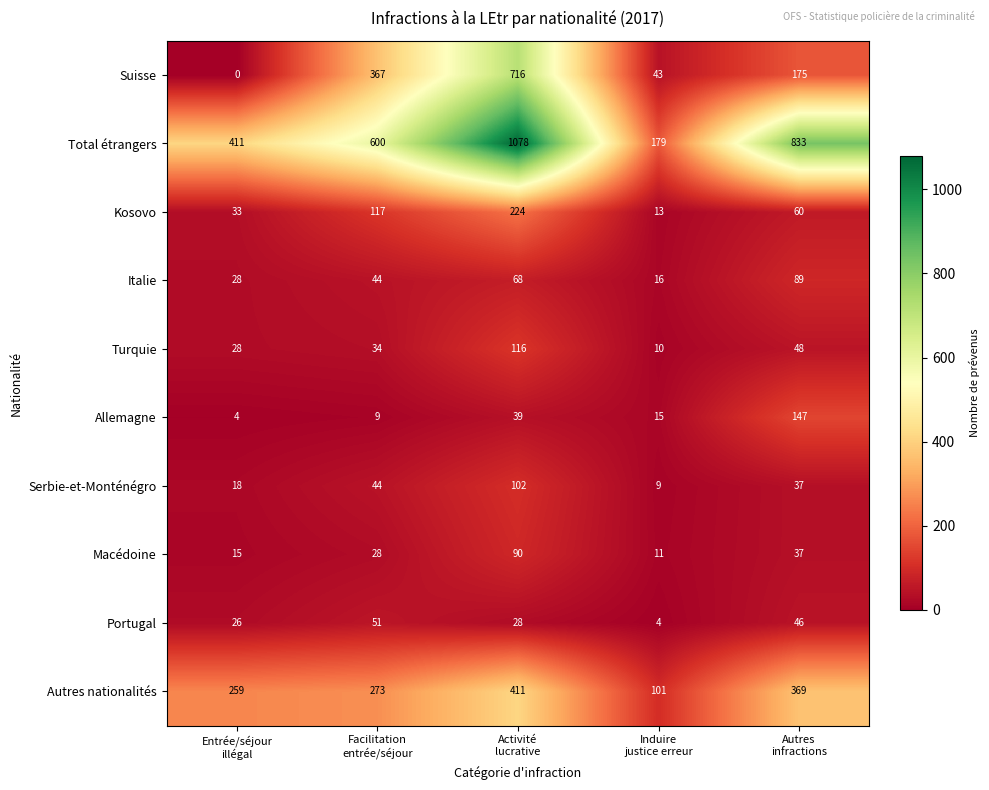

What is the sum of all Portugal values?

155